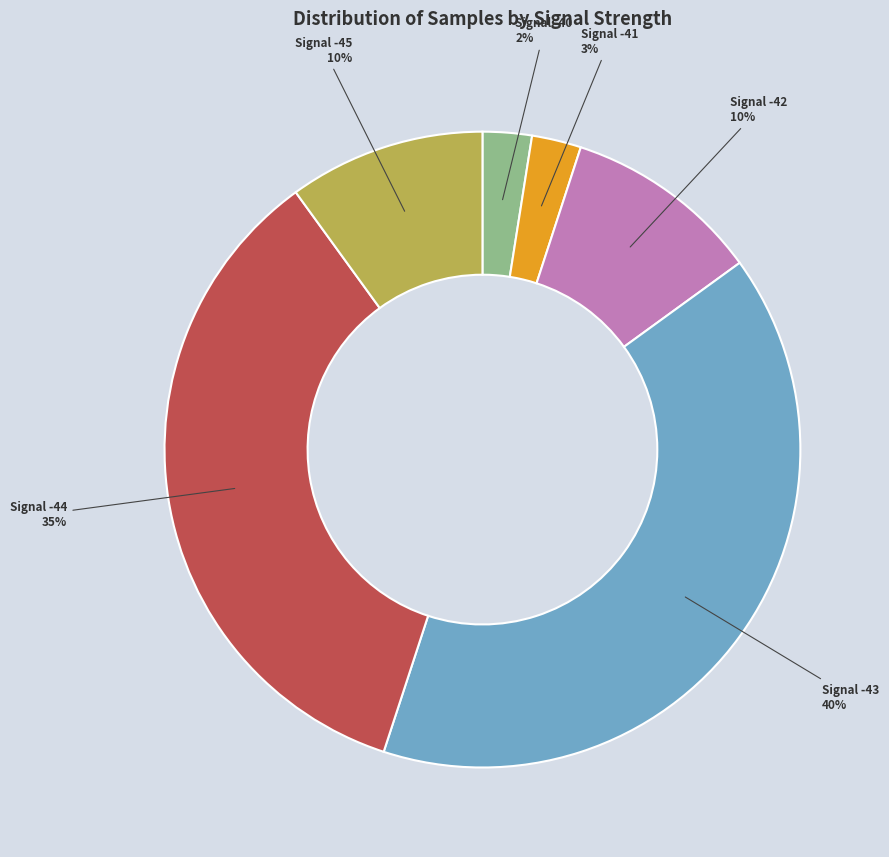

Is there a majority slice in this chart?

No